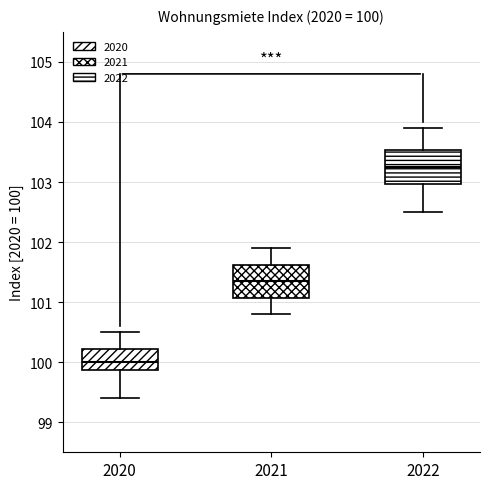

Which box's median line is the highest?

2022